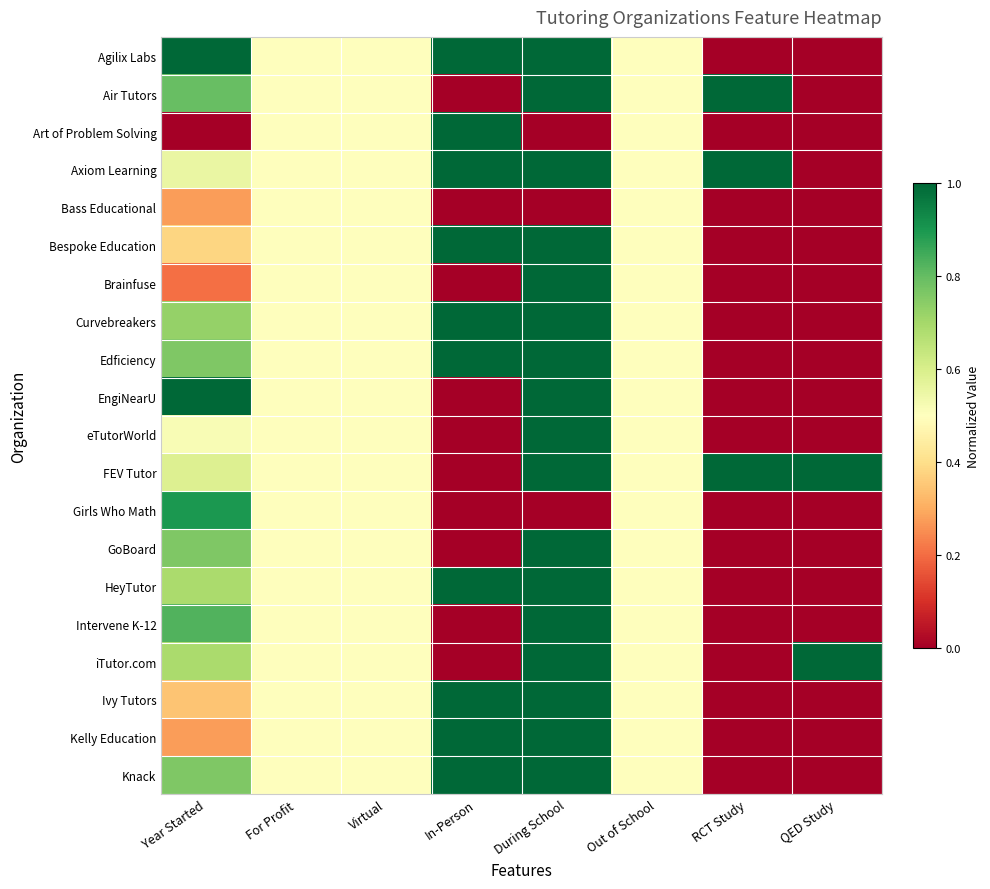

Reading left to right, extract all data points from this chart.

Agilix Labs: Year Started=1.0	For Profit=0.5	Virtual=0.5	In-Person=1.0	During School=1.0	Out of School=0.5	RCT Study=0.0	QED Study=0.0
Air Tutors: Year Started=0.8	For Profit=0.5	Virtual=0.5	In-Person=0.0	During School=1.0	Out of School=0.5	RCT Study=1.0	QED Study=0.0
Art of Problem Solving: Year Started=0.0	For Profit=0.5	Virtual=0.5	In-Person=1.0	During School=0.0	Out of School=0.5	RCT Study=0.0	QED Study=0.0
Axiom Learning: Year Started=0.6	For Profit=0.5	Virtual=0.5	In-Person=1.0	During School=1.0	Out of School=0.5	RCT Study=1.0	QED Study=0.0
Bass Educational: Year Started=0.3	For Profit=0.5	Virtual=0.5	In-Person=0.0	During School=0.0	Out of School=0.5	RCT Study=0.0	QED Study=0.0
Bespoke Education: Year Started=0.4	For Profit=0.5	Virtual=0.5	In-Person=1.0	During School=1.0	Out of School=0.5	RCT Study=0.0	QED Study=0.0
Brainfuse: Year Started=0.2	For Profit=0.5	Virtual=0.5	In-Person=0.0	During School=1.0	Out of School=0.5	RCT Study=0.0	QED Study=0.0
Curvebreakers: Year Started=0.7	For Profit=0.5	Virtual=0.5	In-Person=1.0	During School=1.0	Out of School=0.5	RCT Study=0.0	QED Study=0.0
Edficiency: Year Started=0.8	For Profit=0.5	Virtual=0.5	In-Person=1.0	During School=1.0	Out of School=0.5	RCT Study=0.0	QED Study=0.0
EngiNearU: Year Started=1.0	For Profit=0.5	Virtual=0.5	In-Person=0.0	During School=1.0	Out of School=0.5	RCT Study=0.0	QED Study=0.0
eTutorWorld: Year Started=0.5	For Profit=0.5	Virtual=0.5	In-Person=0.0	During School=1.0	Out of School=0.5	RCT Study=0.0	QED Study=0.0
FEV Tutor: Year Started=0.6	For Profit=0.5	Virtual=0.5	In-Person=0.0	During School=1.0	Out of School=0.5	RCT Study=1.0	QED Study=1.0
Girls Who Math: Year Started=0.9	For Profit=0.5	Virtual=0.5	In-Person=0.0	During School=0.0	Out of School=0.5	RCT Study=0.0	QED Study=0.0
GoBoard: Year Started=0.8	For Profit=0.5	Virtual=0.5	In-Person=0.0	During School=1.0	Out of School=0.5	RCT Study=0.0	QED Study=0.0
HeyTutor: Year Started=0.7	For Profit=0.5	Virtual=0.5	In-Person=1.0	During School=1.0	Out of School=0.5	RCT Study=0.0	QED Study=0.0
Intervene K-12: Year Started=0.8	For Profit=0.5	Virtual=0.5	In-Person=0.0	During School=1.0	Out of School=0.5	RCT Study=0.0	QED Study=0.0
iTutor.com: Year Started=0.7	For Profit=0.5	Virtual=0.5	In-Person=0.0	During School=1.0	Out of School=0.5	RCT Study=0.0	QED Study=1.0
Ivy Tutors: Year Started=0.3	For Profit=0.5	Virtual=0.5	In-Person=1.0	During School=1.0	Out of School=0.5	RCT Study=0.0	QED Study=0.0
Kelly Education: Year Started=0.3	For Profit=0.5	Virtual=0.5	In-Person=1.0	During School=1.0	Out of School=0.5	RCT Study=0.0	QED Study=0.0
Knack: Year Started=0.8	For Profit=0.5	Virtual=0.5	In-Person=1.0	During School=1.0	Out of School=0.5	RCT Study=0.0	QED Study=0.0